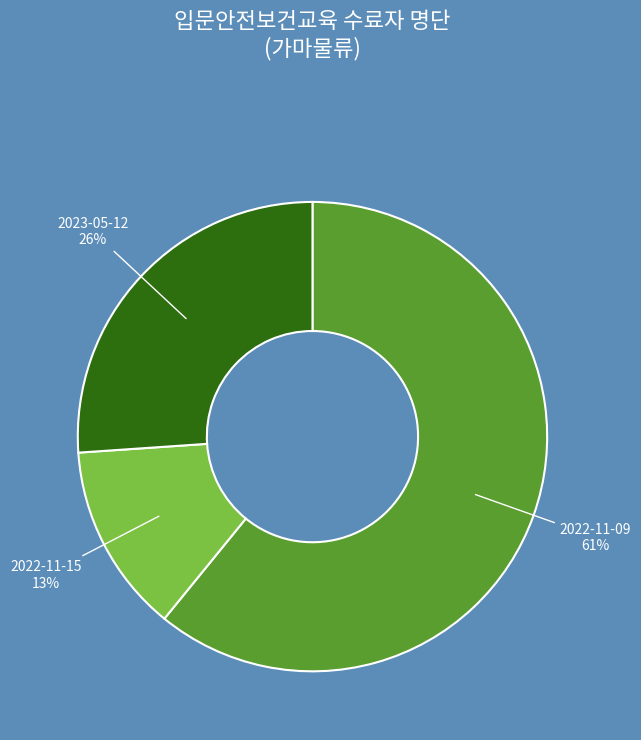

What is the smallest slice in the pie chart?

2022-11-15